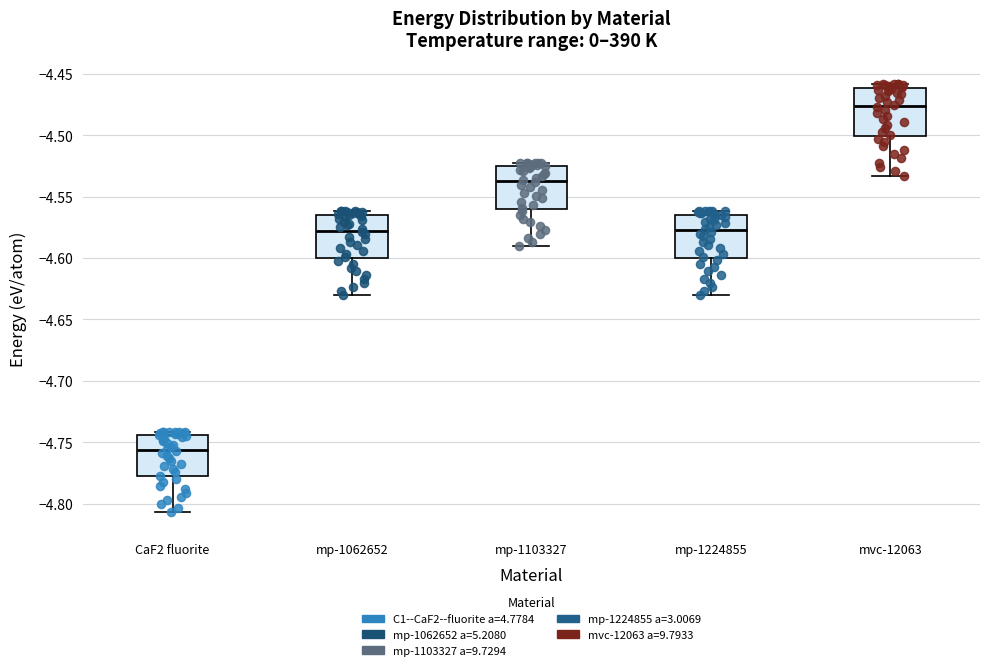

Where is the lower edge of the box for mp-1224855 on the y-axis? The values are not printed on the chart, so give them approximately, as read against the axis.

-4.600